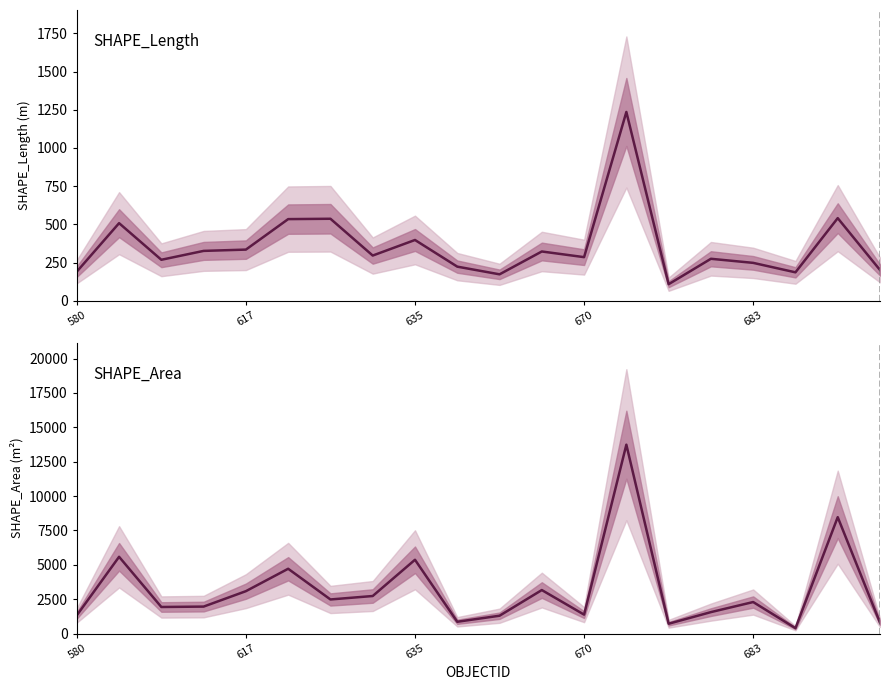

Which category has the lowest value across all series?

14